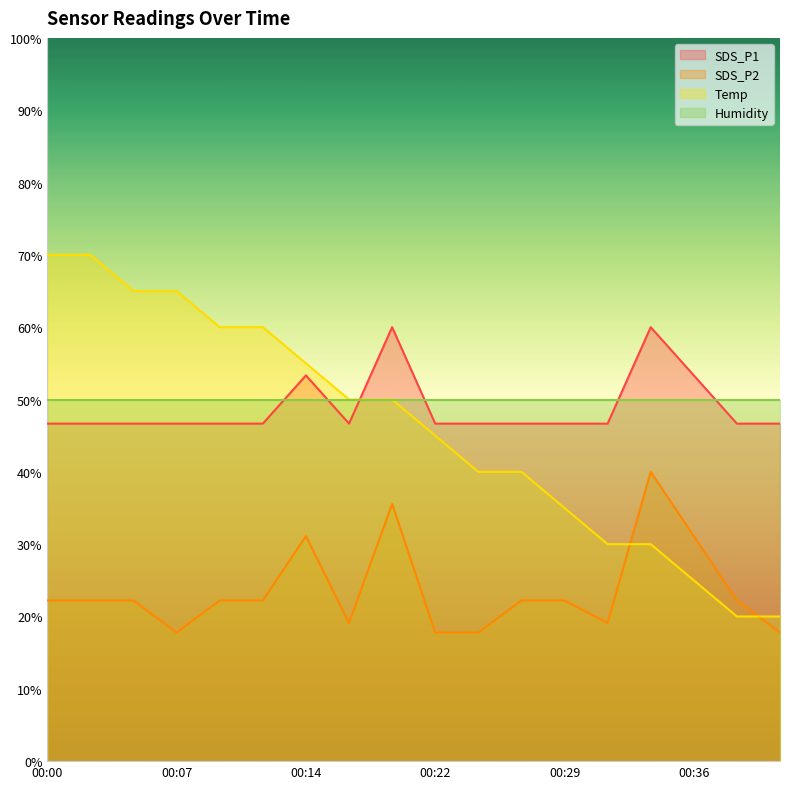

What is the value of the SDS_P1 point at the 7th from the left?

53.3